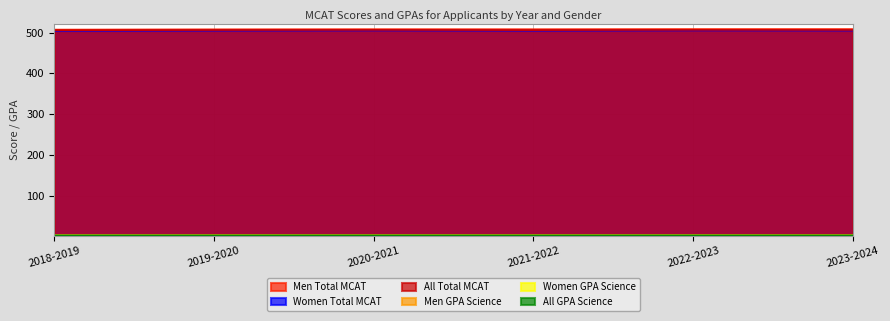

List the series in order of their peak value, lowest first.

Women GPA Science, All GPA Science, Men GPA Science, Women Total MCAT, All Total MCAT, Men Total MCAT